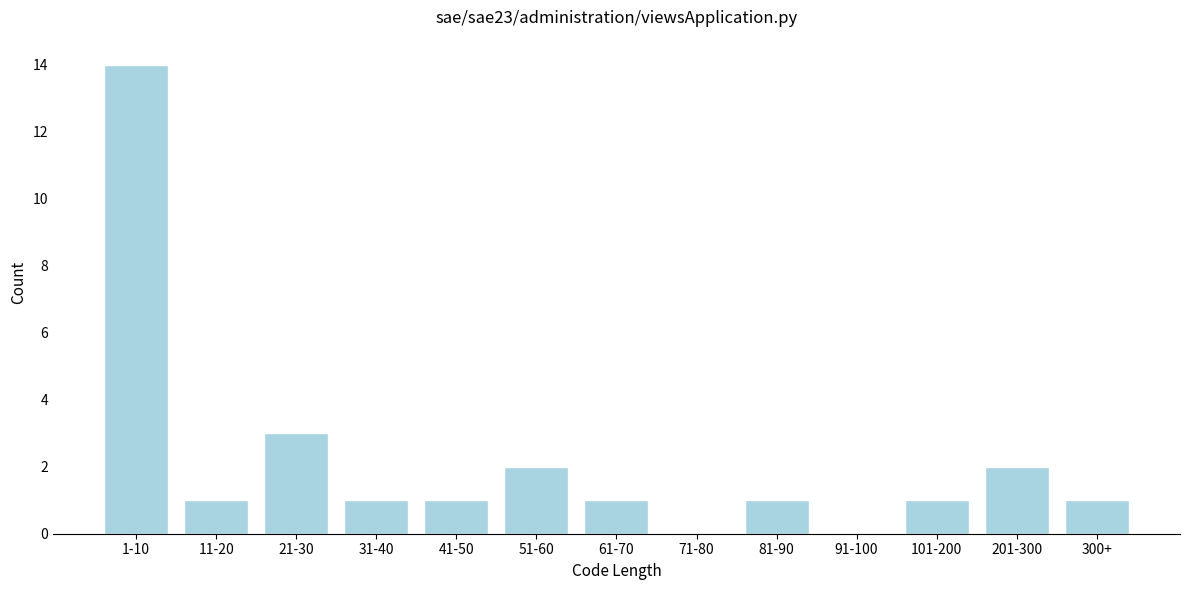

Reading left to right, extract all data points from this chart.

1-10=14	11-20=1	21-30=3	31-40=1	41-50=1	51-60=2	61-70=1	71-80=0	81-90=1	91-100=0	101-200=1	201-300=2	300+=1